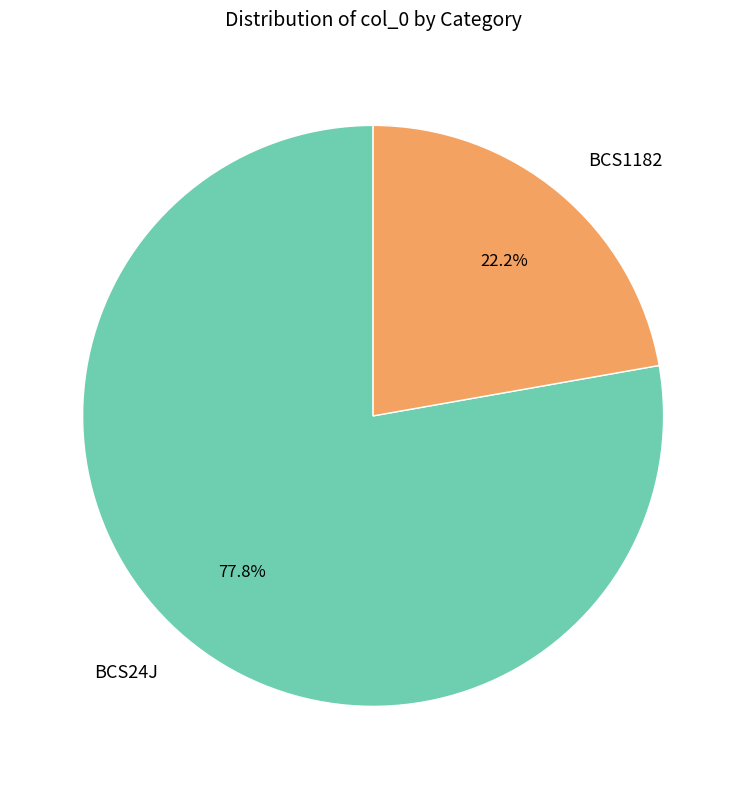

Which category has the smallest portion of the pie?

BCS1182